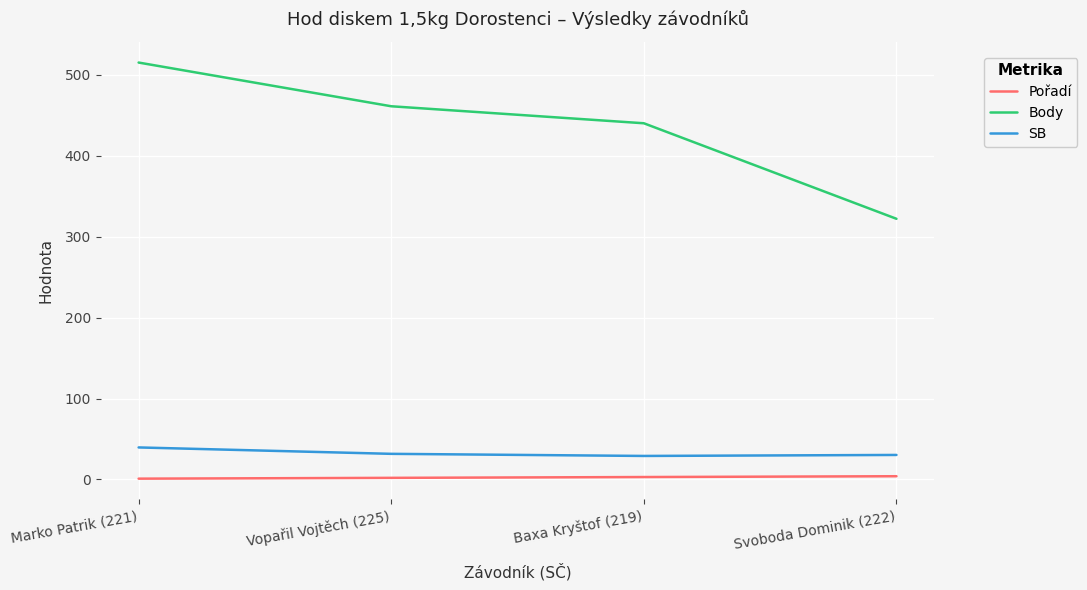

At which category is the sum across all series the highest?

Marko Patrik (221)